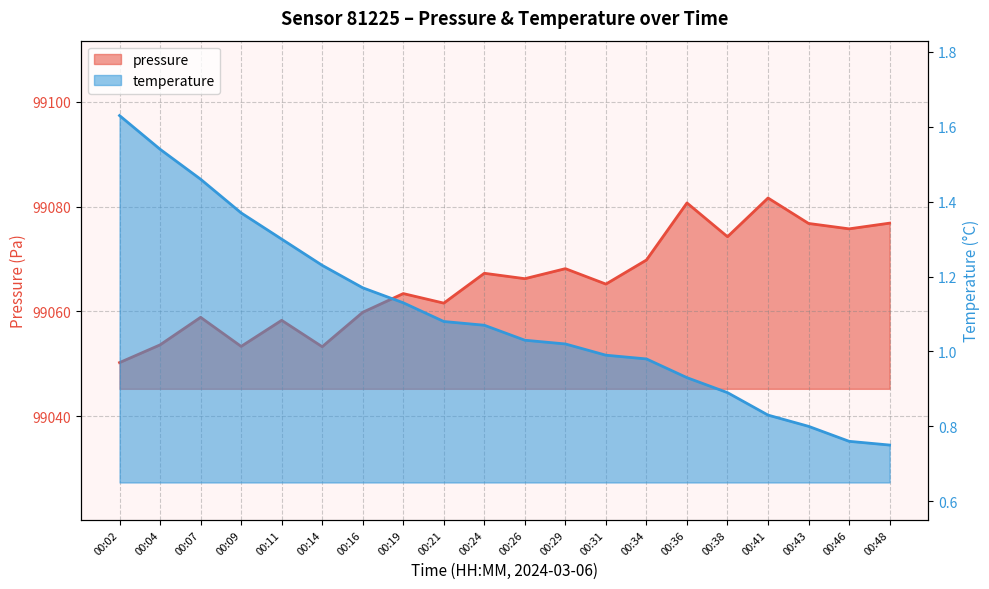

What is the total value across all series at 00:26?

99067.3